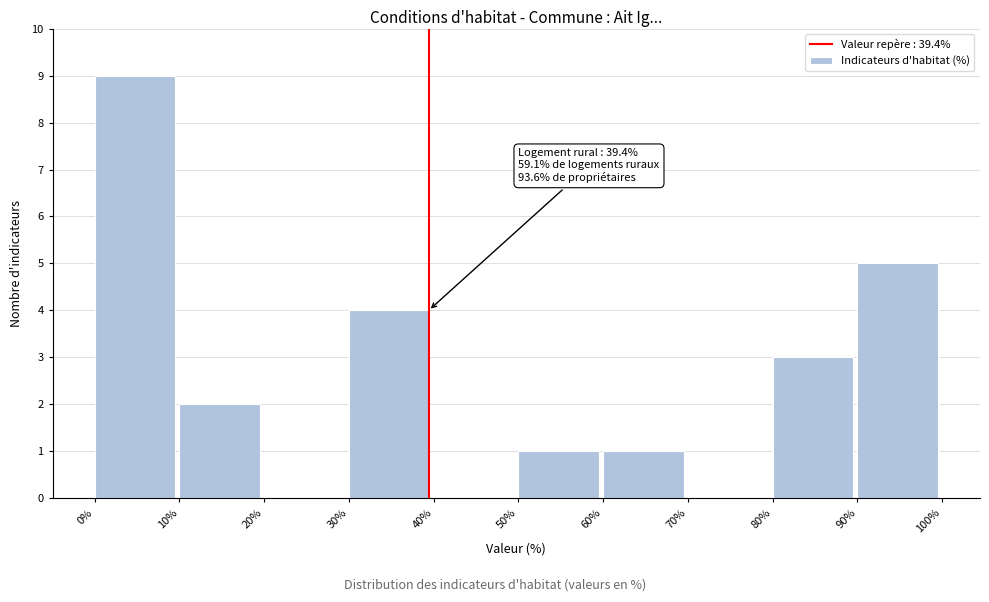

Which range on the x-axis has the tallest bar?

0% to 10%